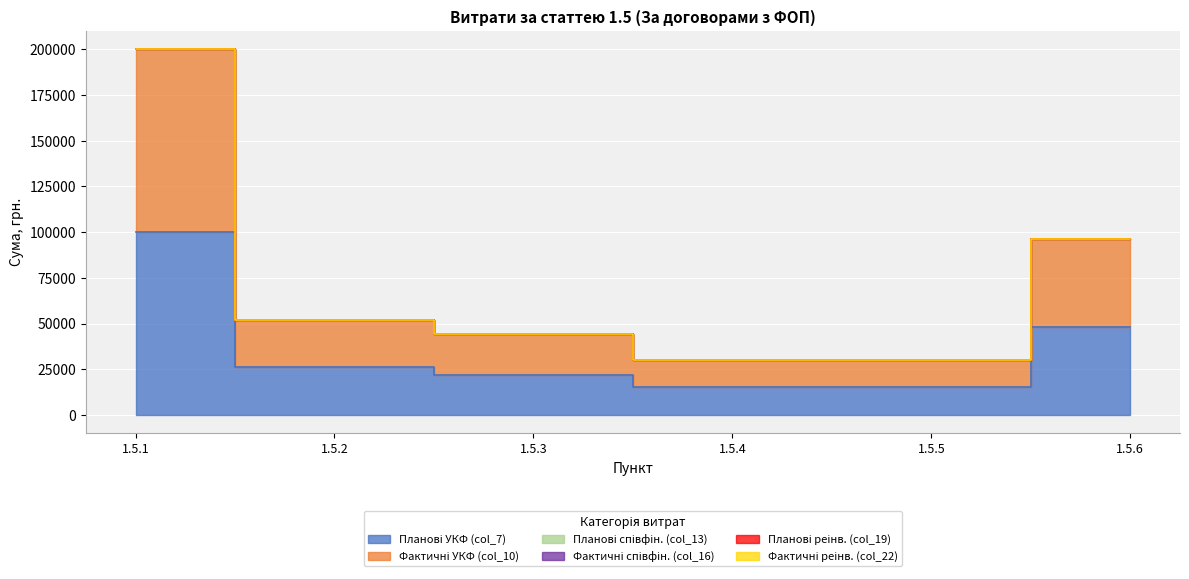

Is the value of Планові співфін. (col_13) at 1.5.1 greater than the value of Планові реінв. (col_19) at 1.5.5?

No